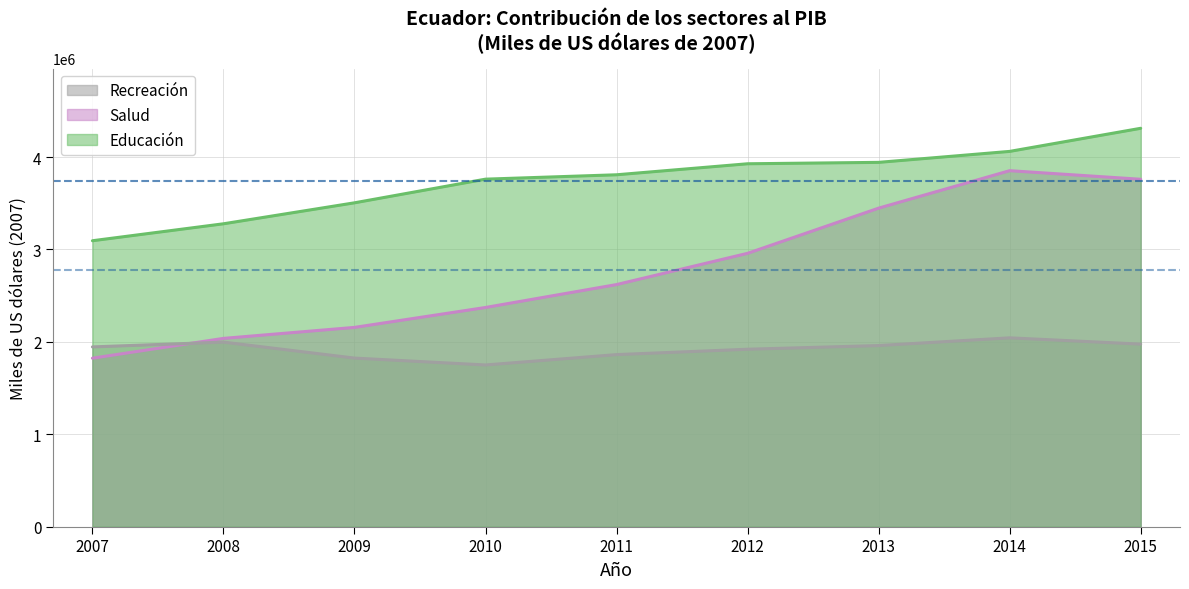

List the labels in order of Salud value, smallest first.

2007, 2008, 2009, 2010, 2011, 2012, 2013, 2015, 2014